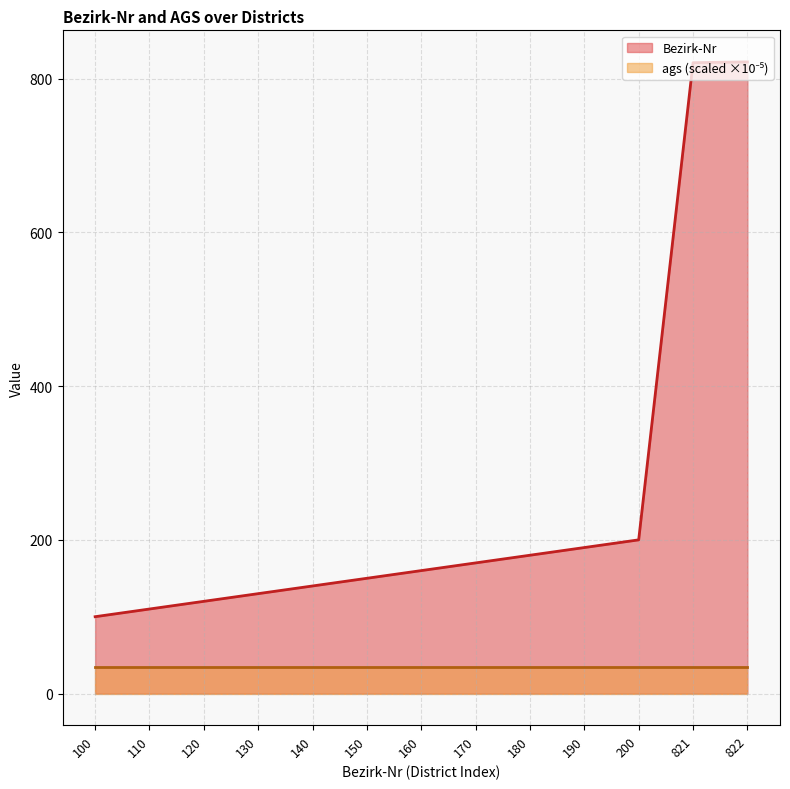

At which label is Bezirk-Nr closest to 461?

200